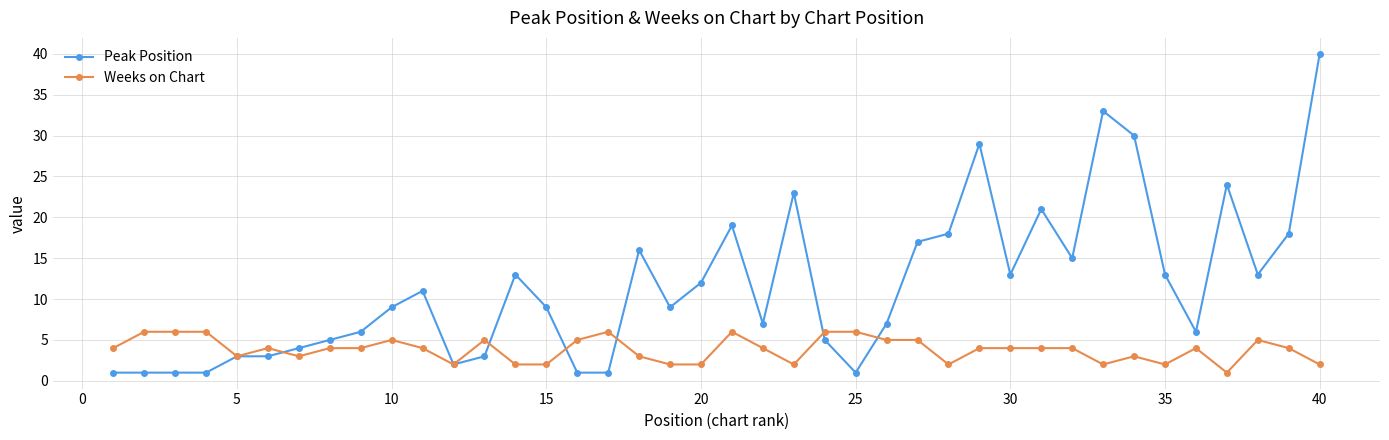

Which series has the largest range (max minus min)?

Peak Position